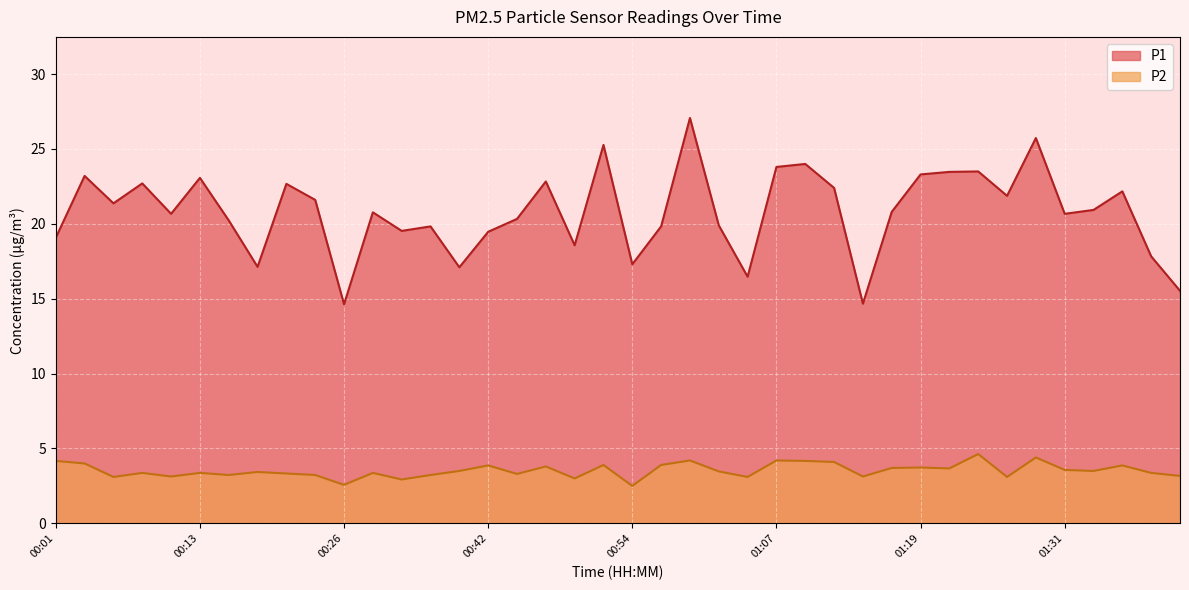

At which label is P2 closest to 3?

00:49